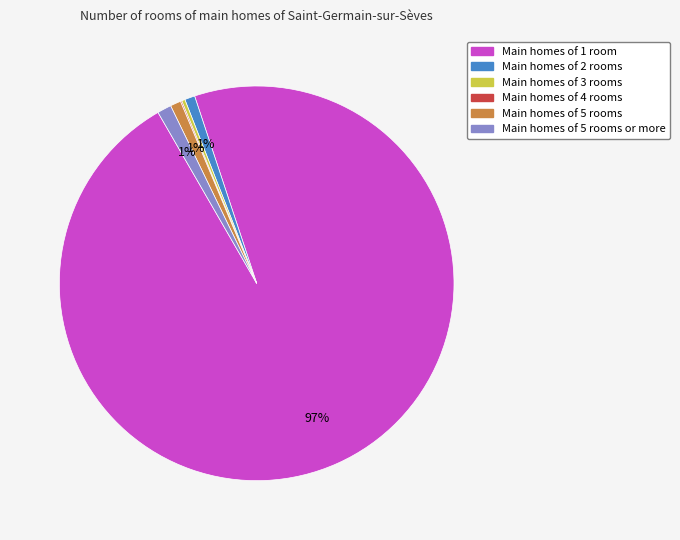

To the nearest percent, what is the difference between the largest and smallest slice percentages?

97%